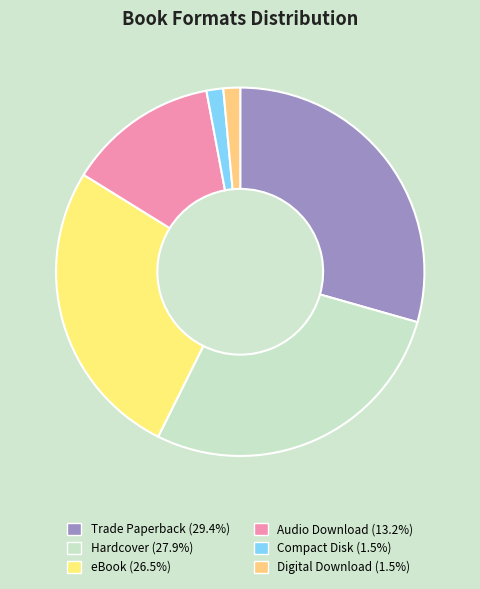

Is there any slice that represents more than half of the pie?

No